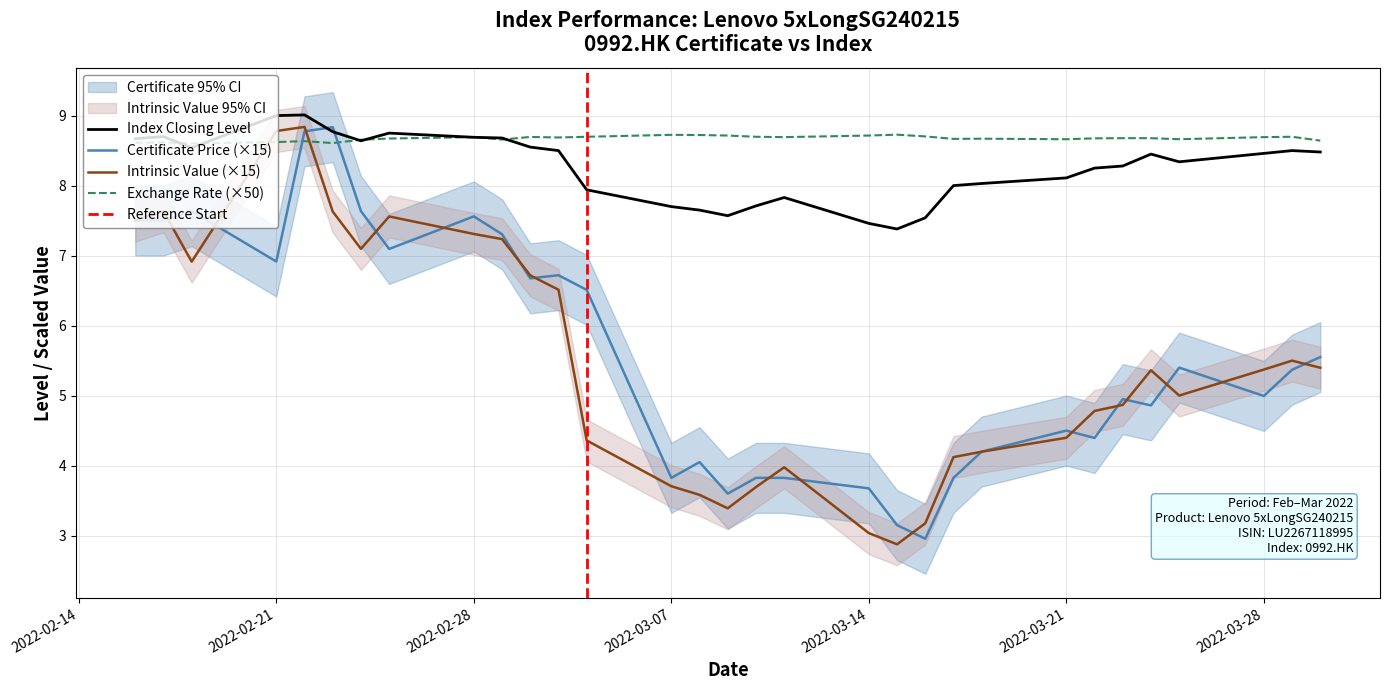

How many values in the Closing_level series are below 8?

9